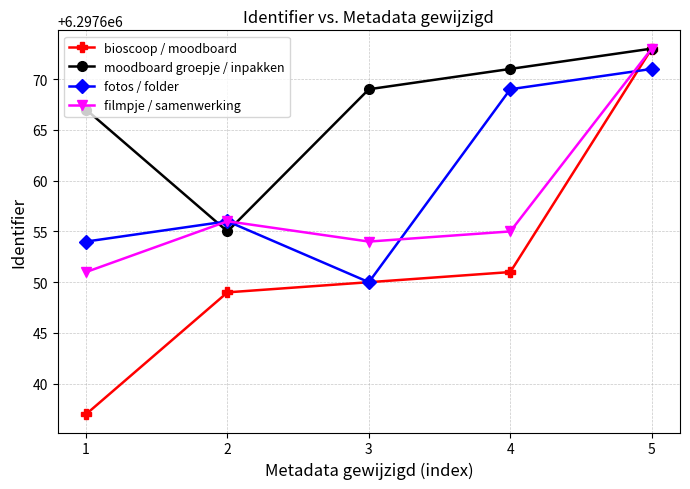

What is the maximum value shown in the chart?

6297673